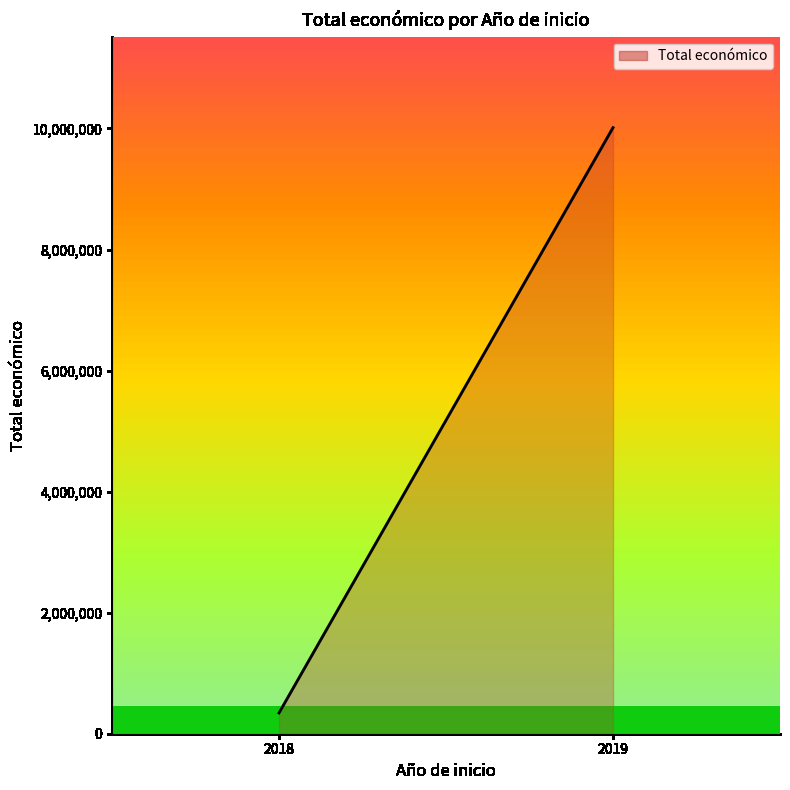

True or false: the data shows 343298 at 2018.

True